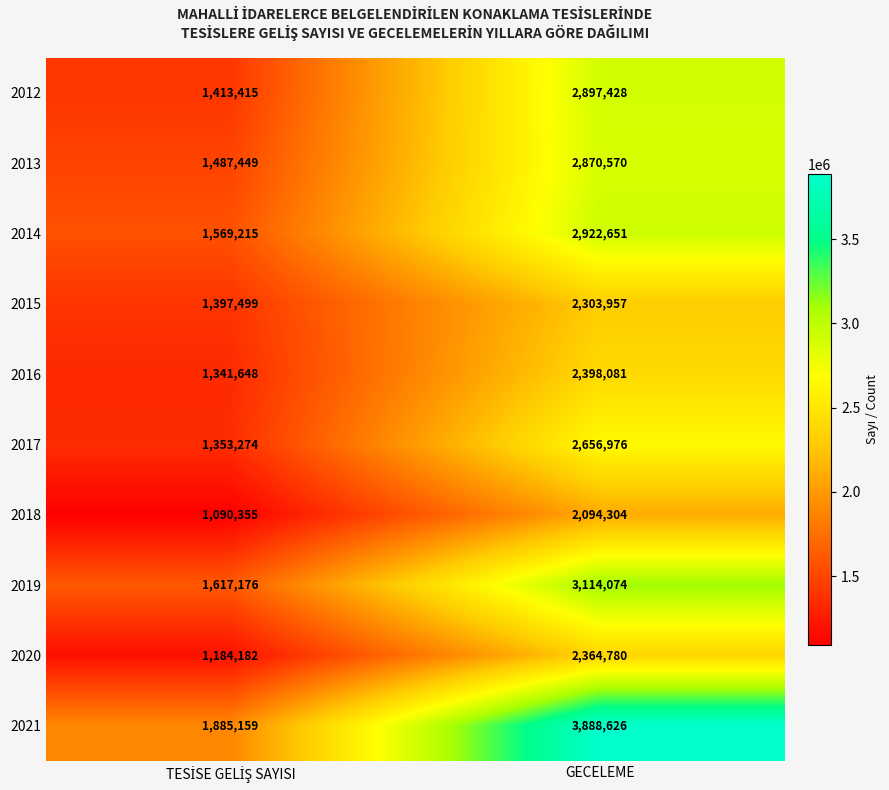

Which category has the highest value in the 2021 series?

GECELEME